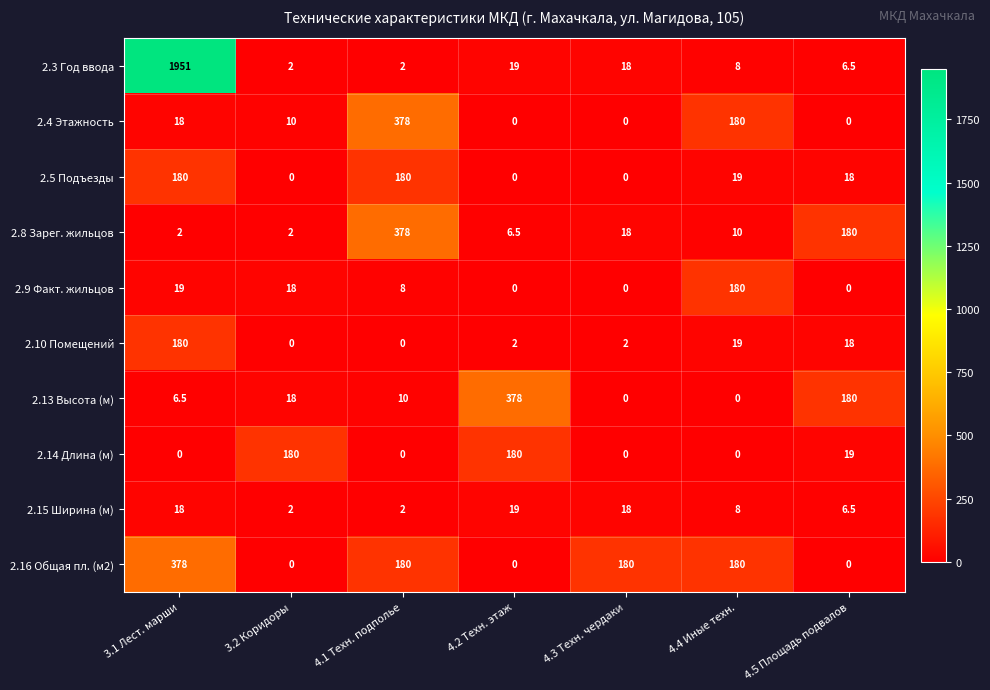

Which series has the widest spread of values?

2.3 Год ввода